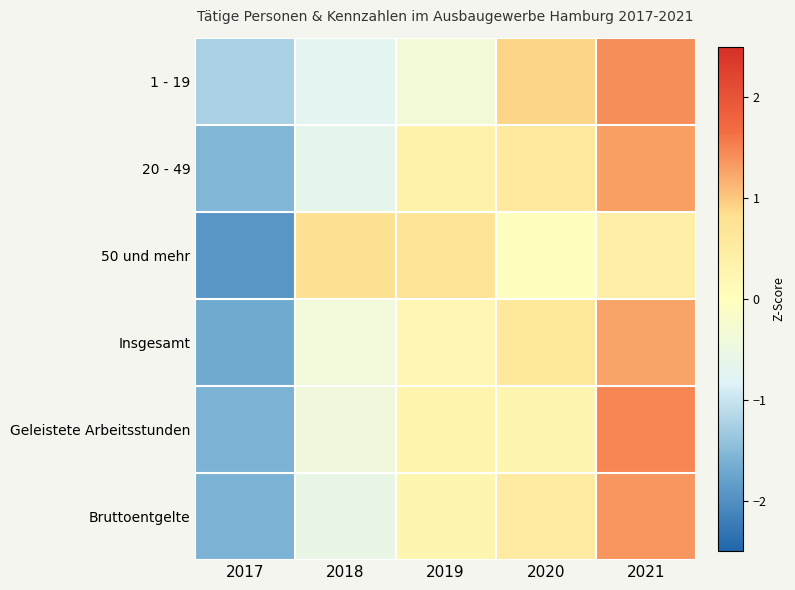

Between 2019 and 2020, which series saw the biggest shift?

1 - 19